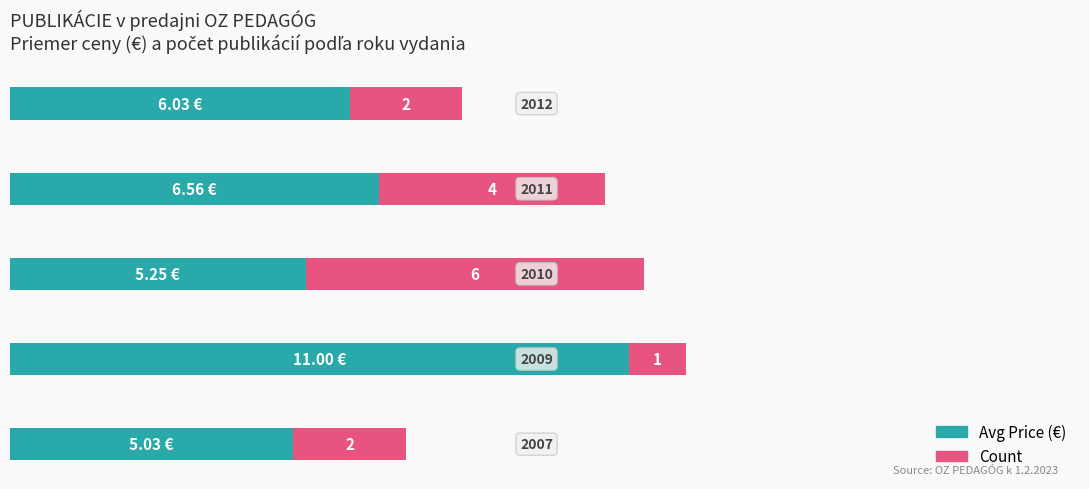

What is the average value of the Avg Price (€) series?

6.8